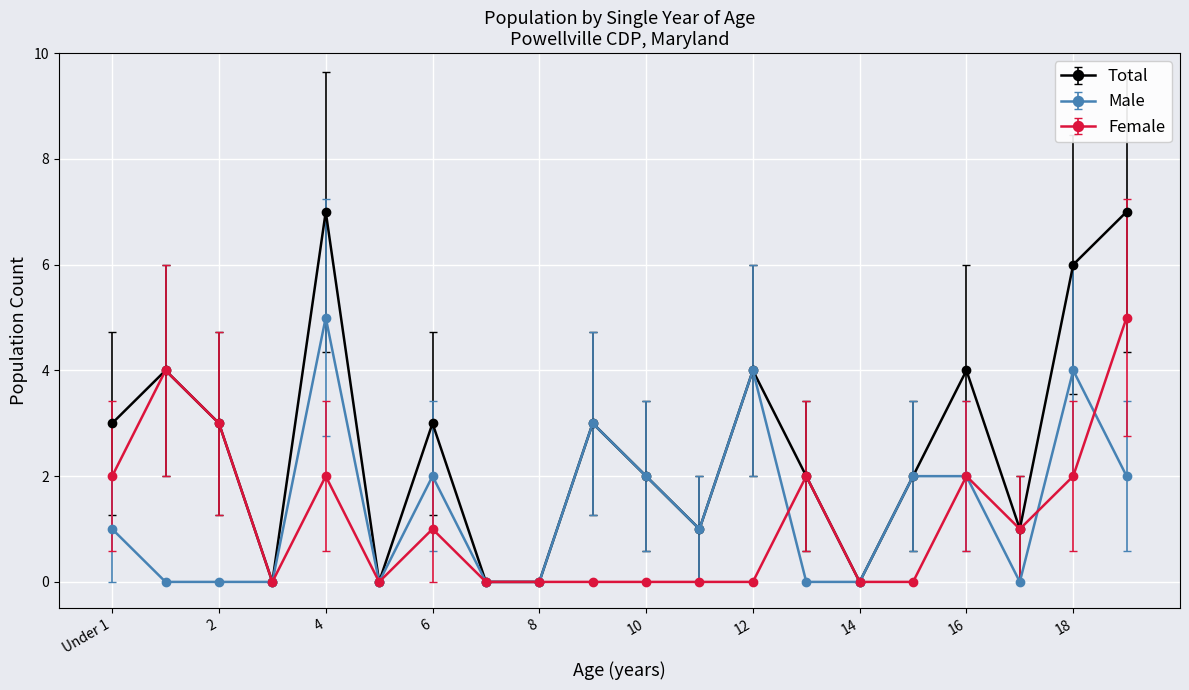

Which series has the largest range (max minus min)?

Total